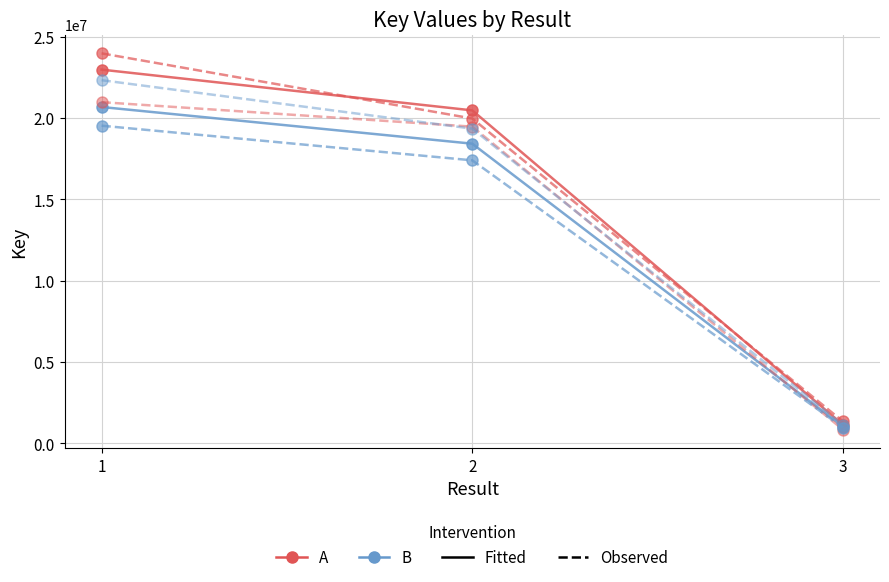

Which has a higher value, 2 or 1?

1